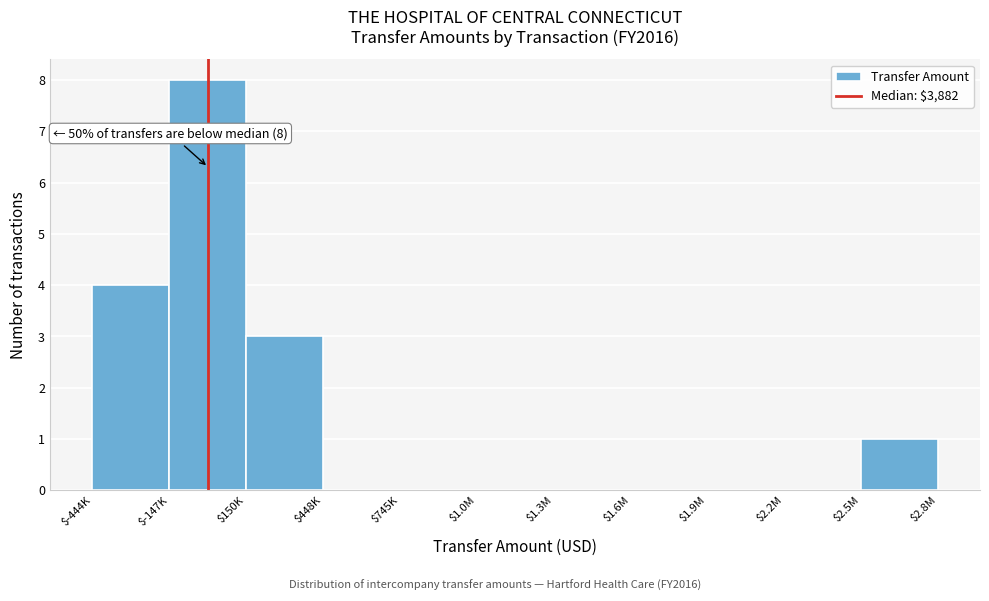

The value at $1.6M is 4. True or false?

False